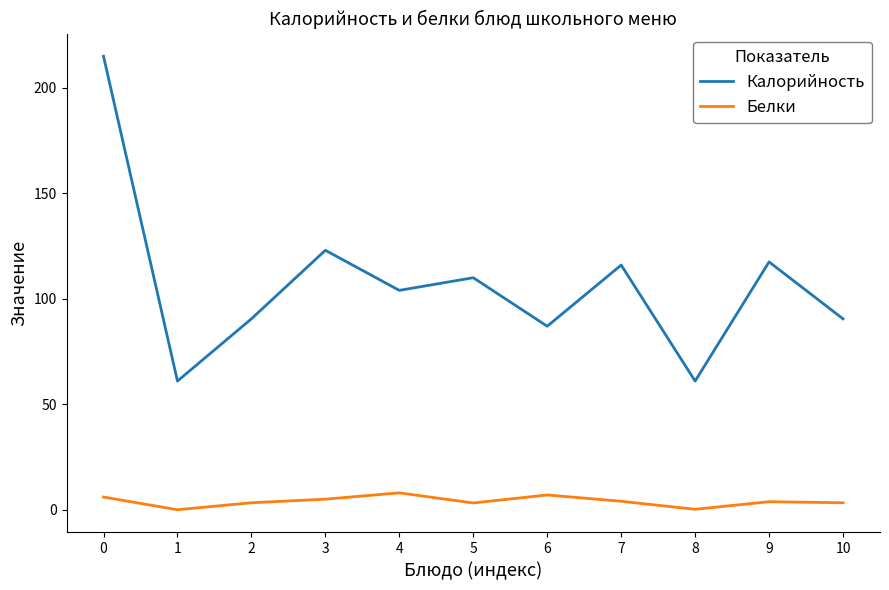

True or false: Калорийность has a value of 90.5 at 10.

True